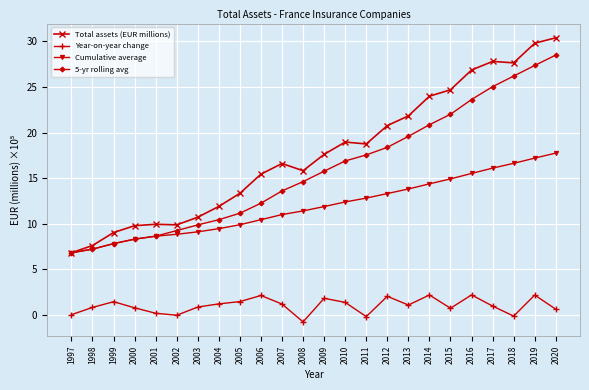

What is the spread (max minus min) of values at 2011?

19.0